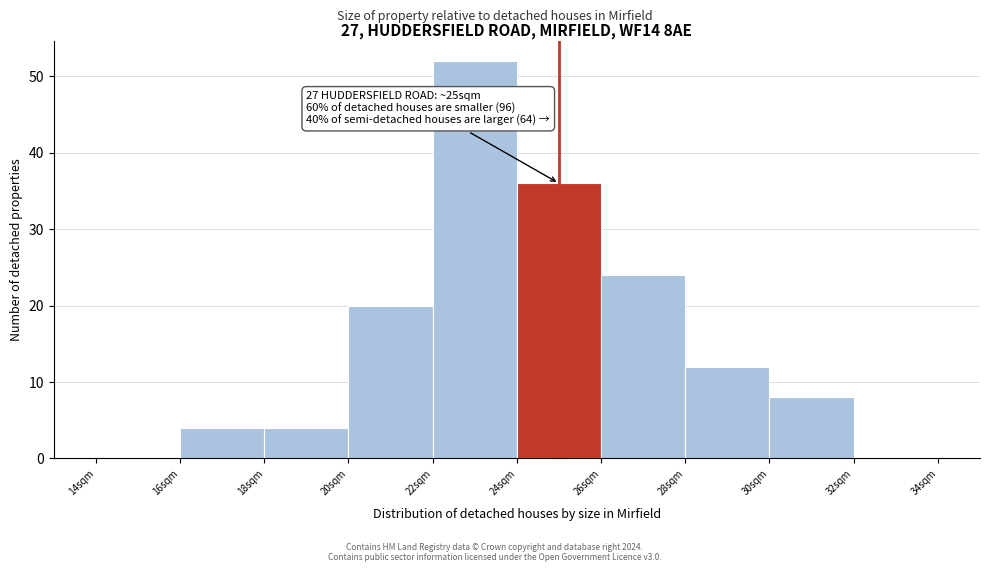

Which range on the x-axis has the tallest bar?

22 to 24